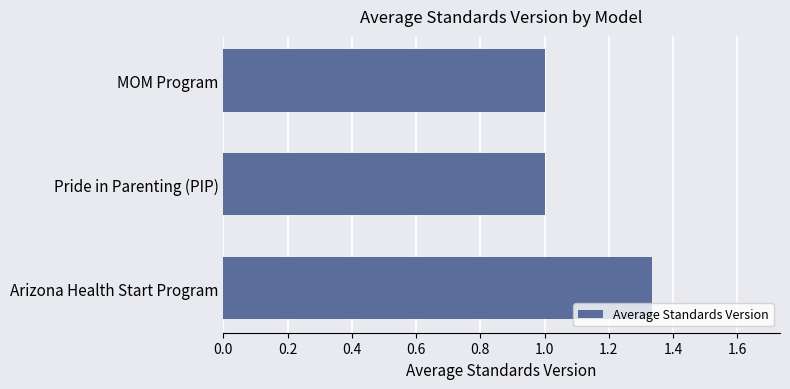

What is the ratio of the value at Pride in Parenting (PIP) to the value at MOM Program?

1.0